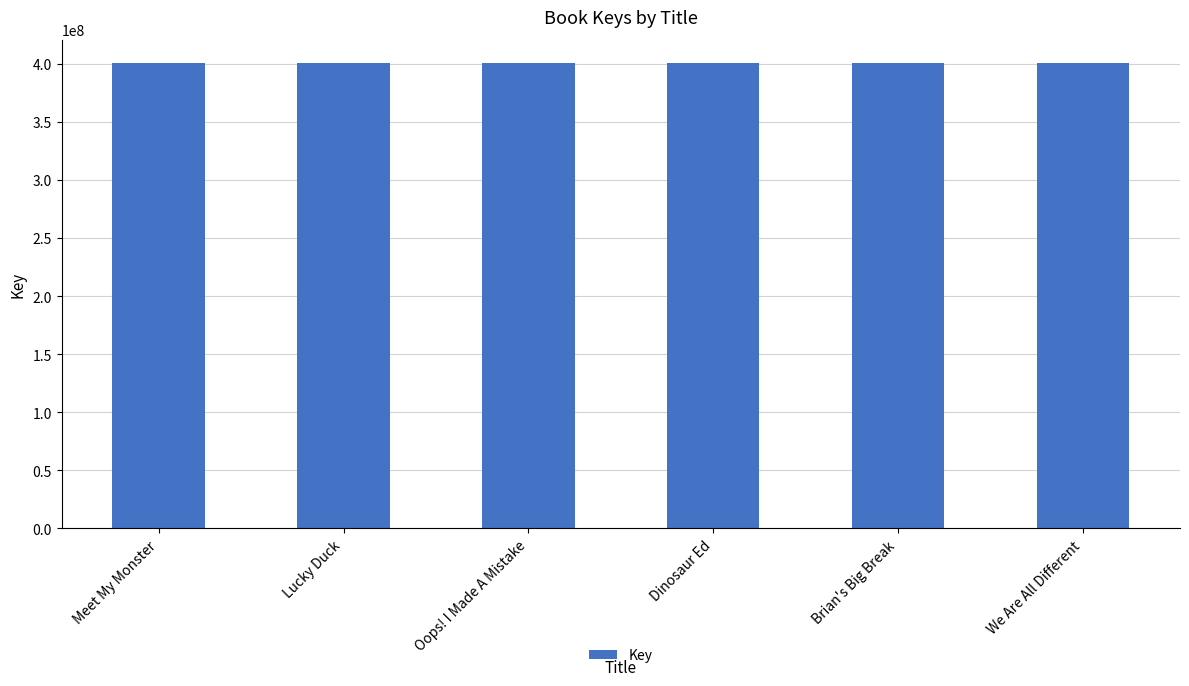

True or false: the data shows 160110143 at Meet My Monster.

False